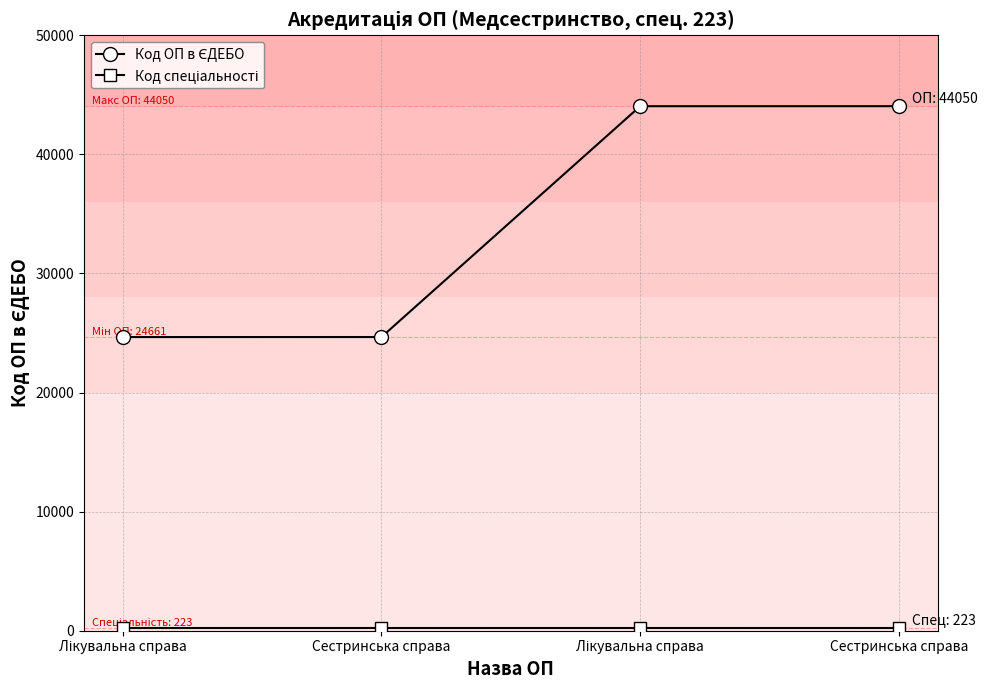

How many series are shown in this chart?

2